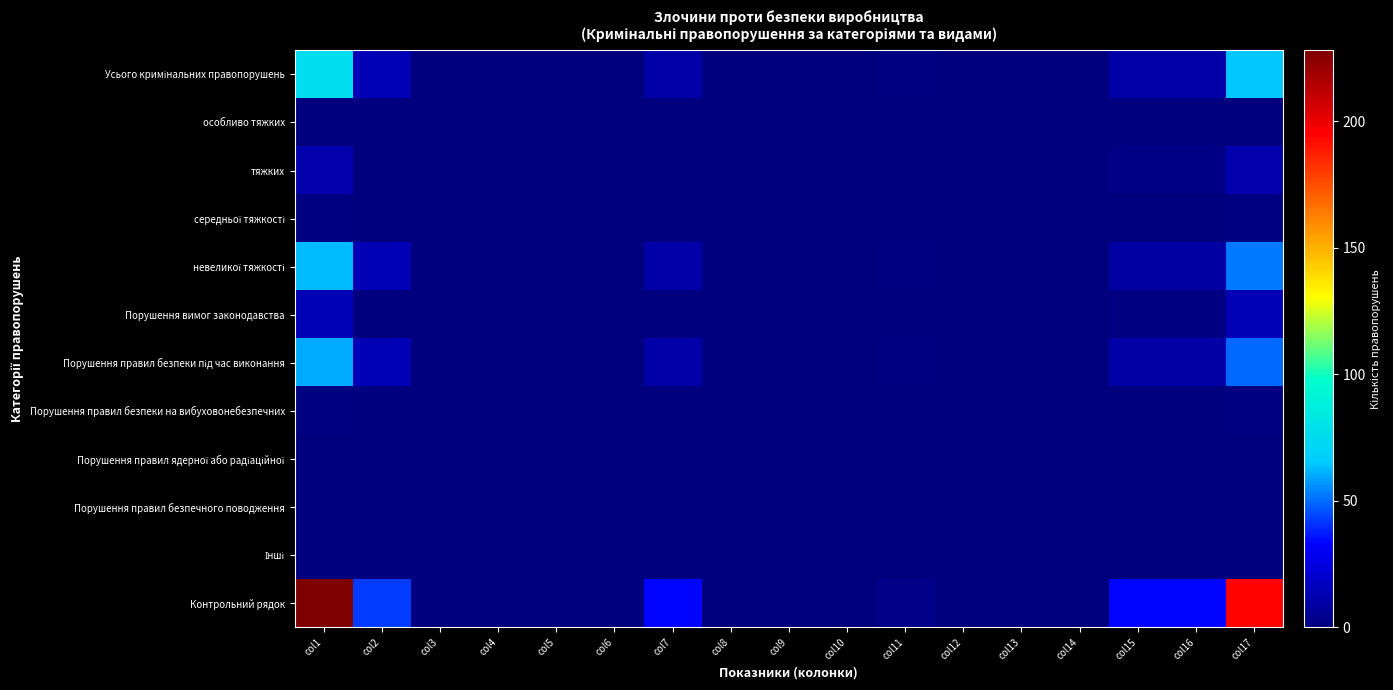

Between col1 and col6, which series saw the biggest shift?

Контрольний рядок